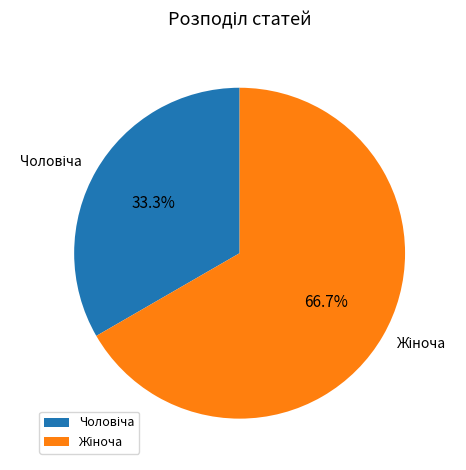

To the nearest percent, what is the average slice percentage?

50%